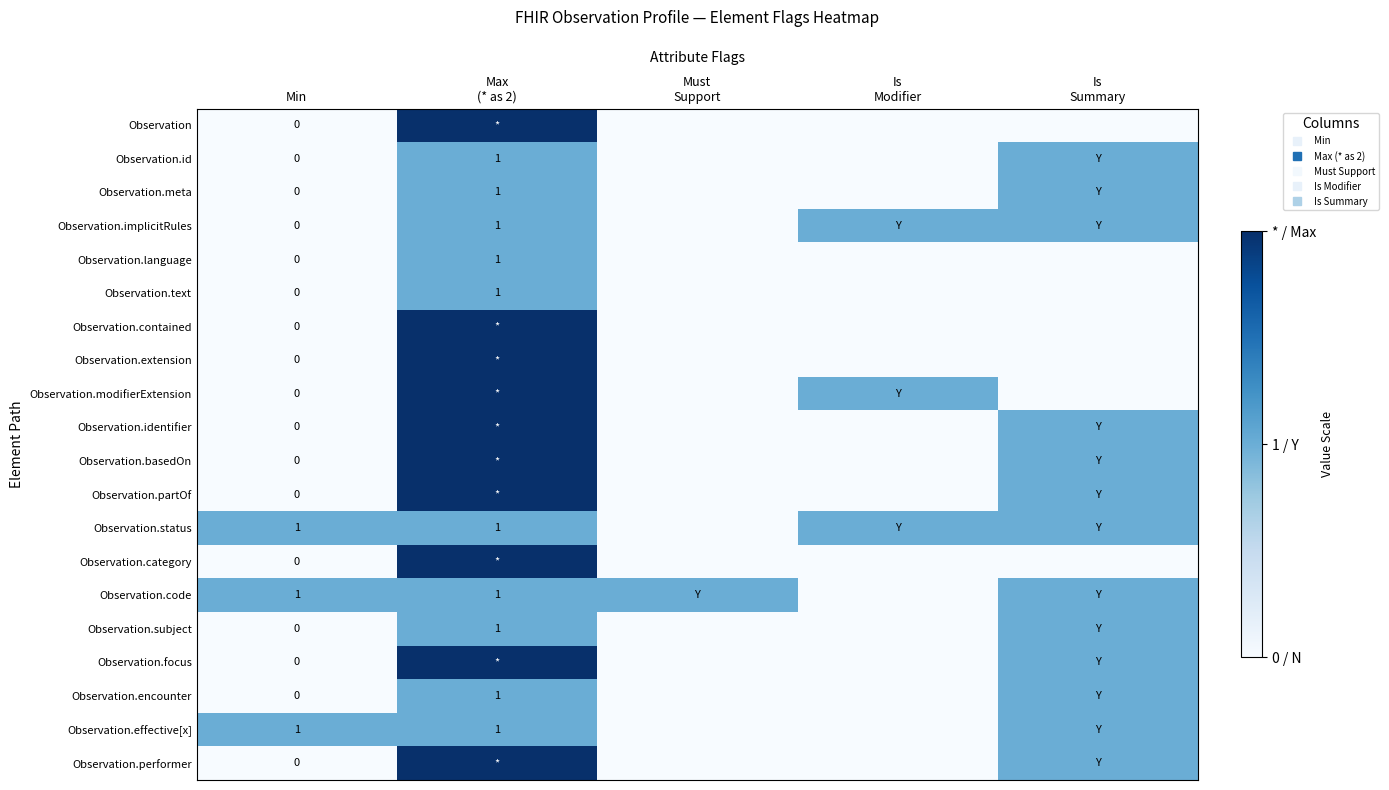

Which series changed the most between Max (* as 2) and Is Summary?

Observation